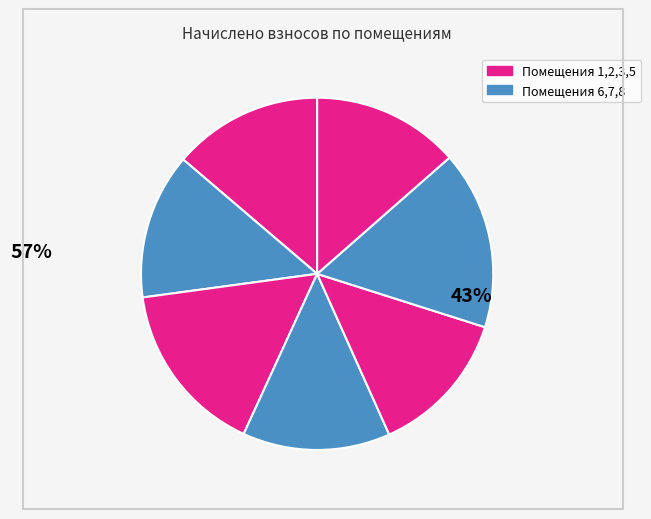

How many segments does this pie chart have?

7